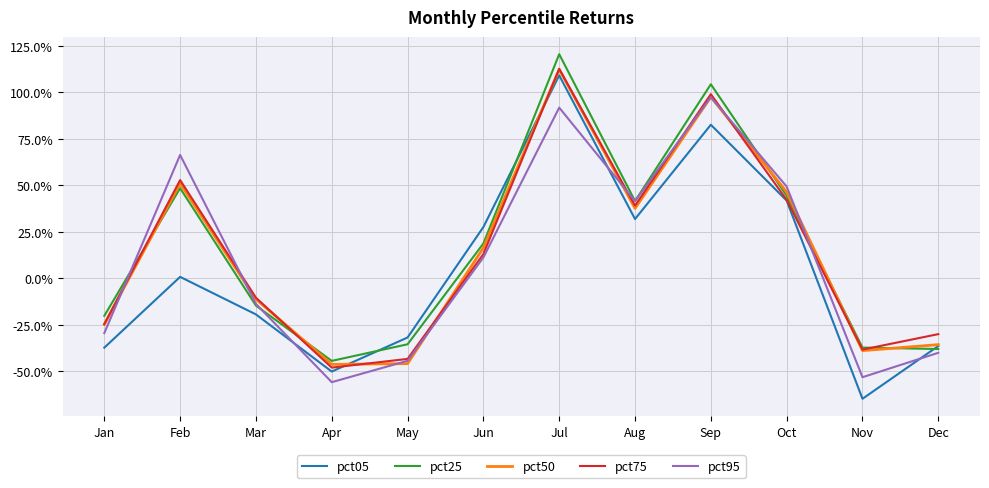

Which category has the lowest value across all series?

Nov